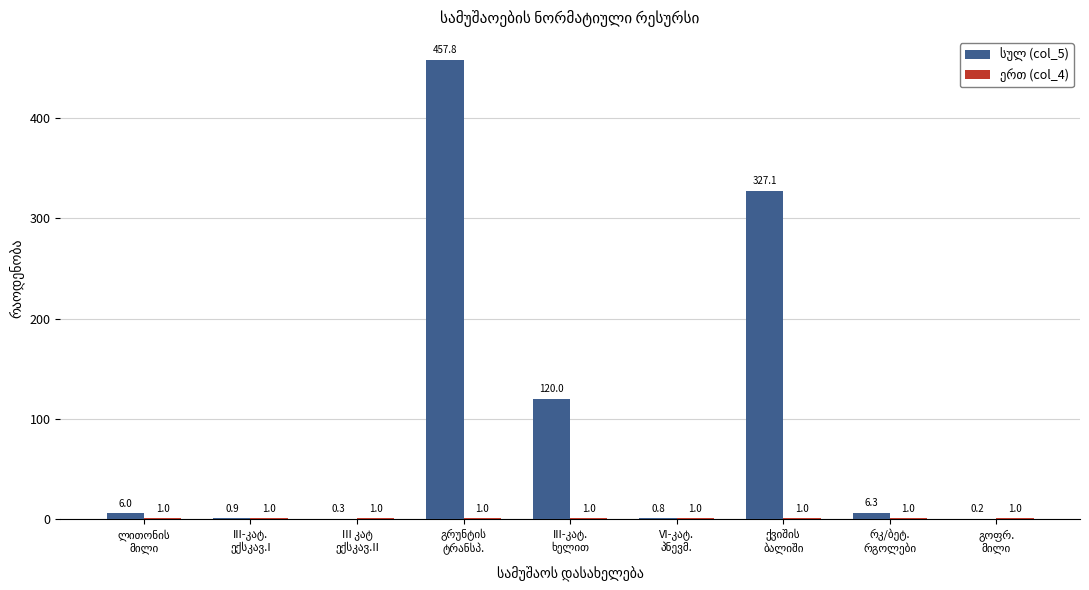

What is the maximum value shown in the chart?

457.8